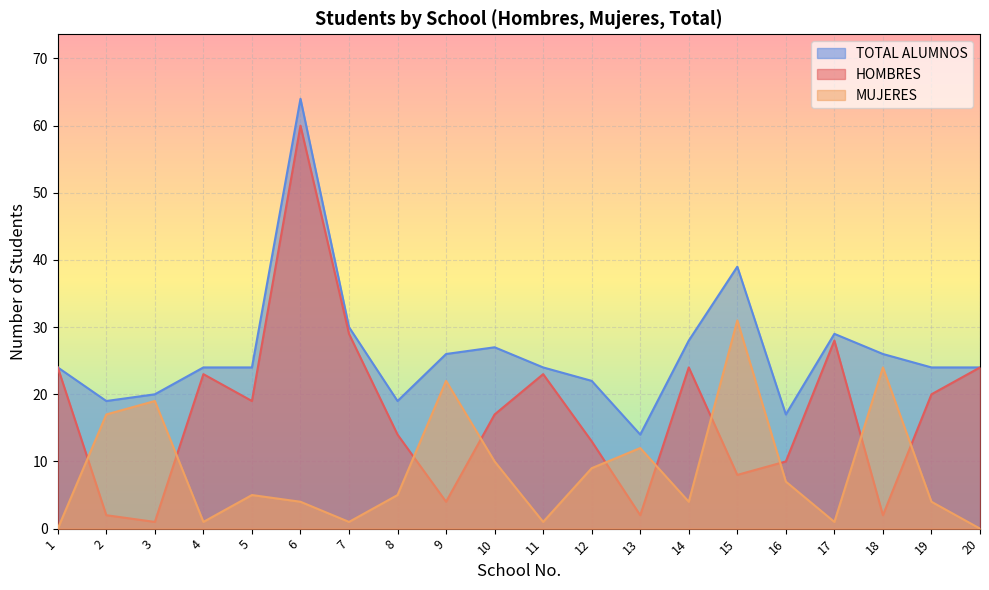

What is the difference between the maximum and minimum values in the HOMBRES series?

59